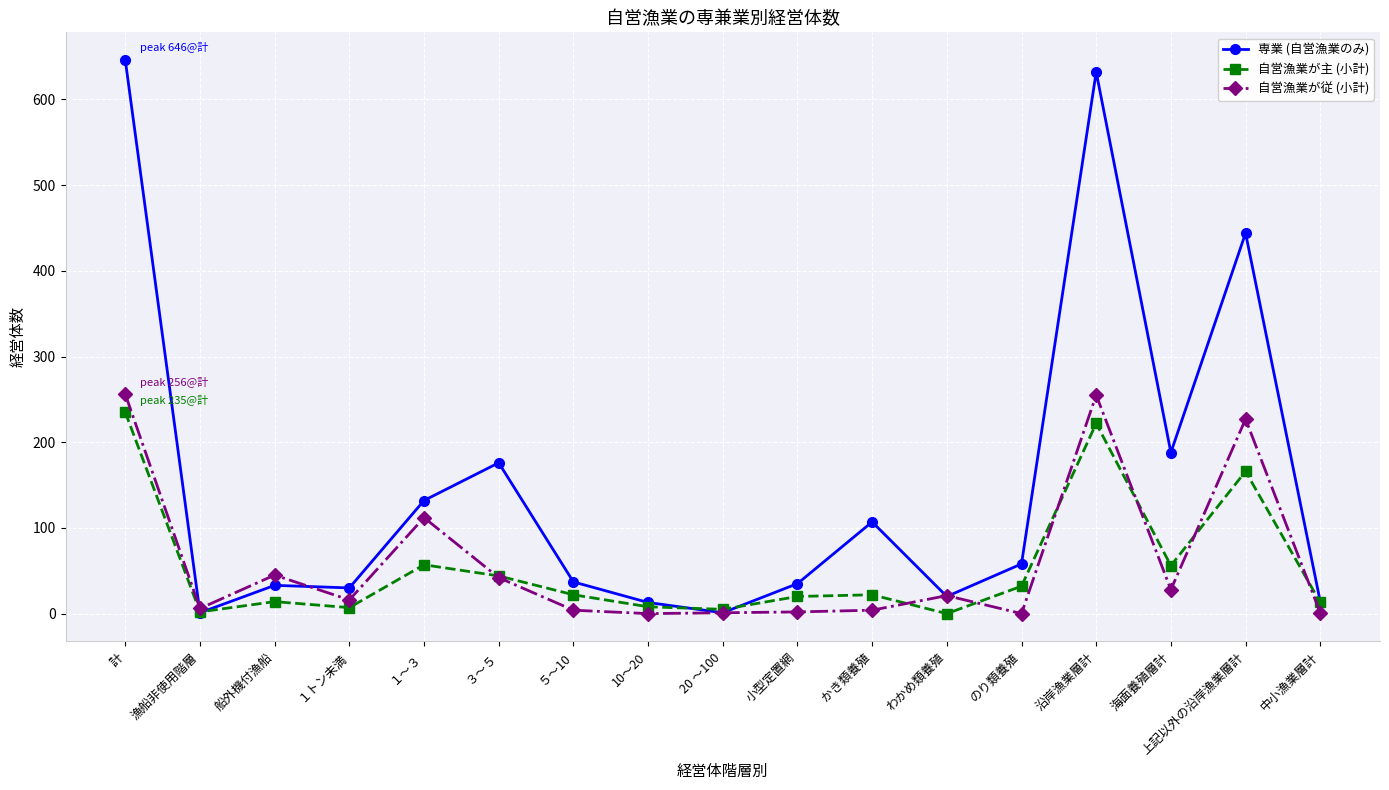

What is the spread (max minus min) of values at 10～20?

13